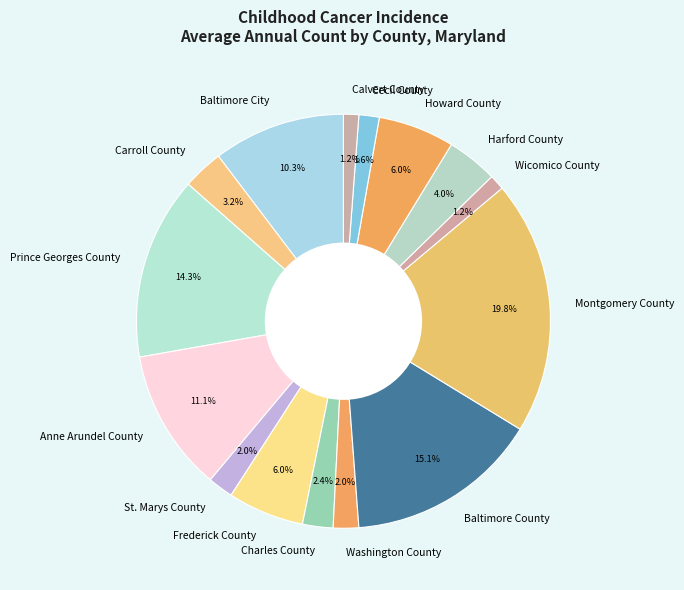

How many segments does this pie chart have?

15